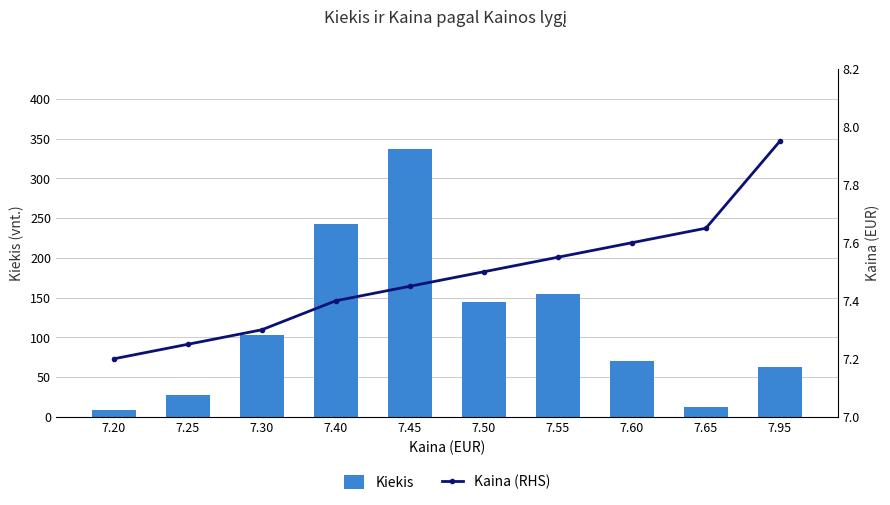

How many values in the Kiekis series are below 103?

5